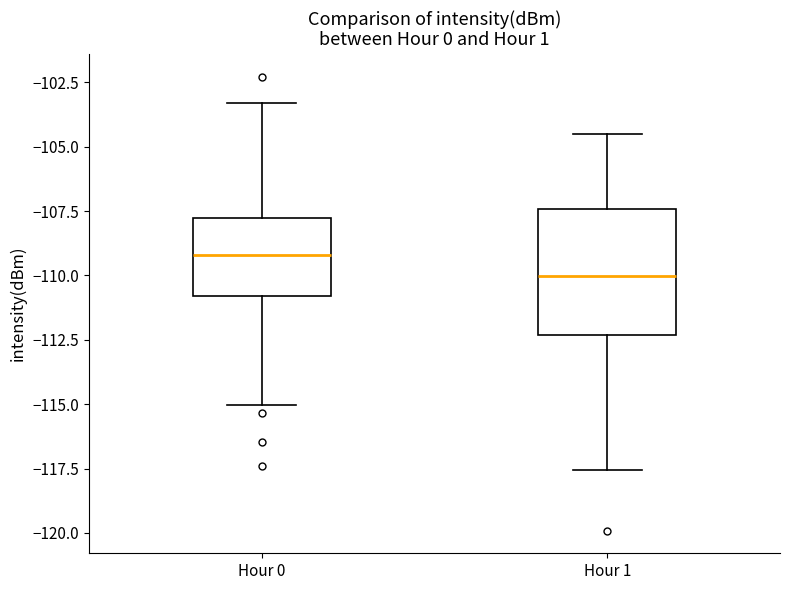

Reading left to right, transcribe this box plot: for each box, give where its median line is, the range the box spans, and where its two whiskers end, as read against the y-axis. The values are not printed on the chart, so give them approximately, as read against the axis.

Hour 0: median -109.0, box -111.0 to -108.0, whiskers -115.0 to -103.5
Hour 1: median -110.0, box -112.5 to -107.5, whiskers -117.5 to -104.5